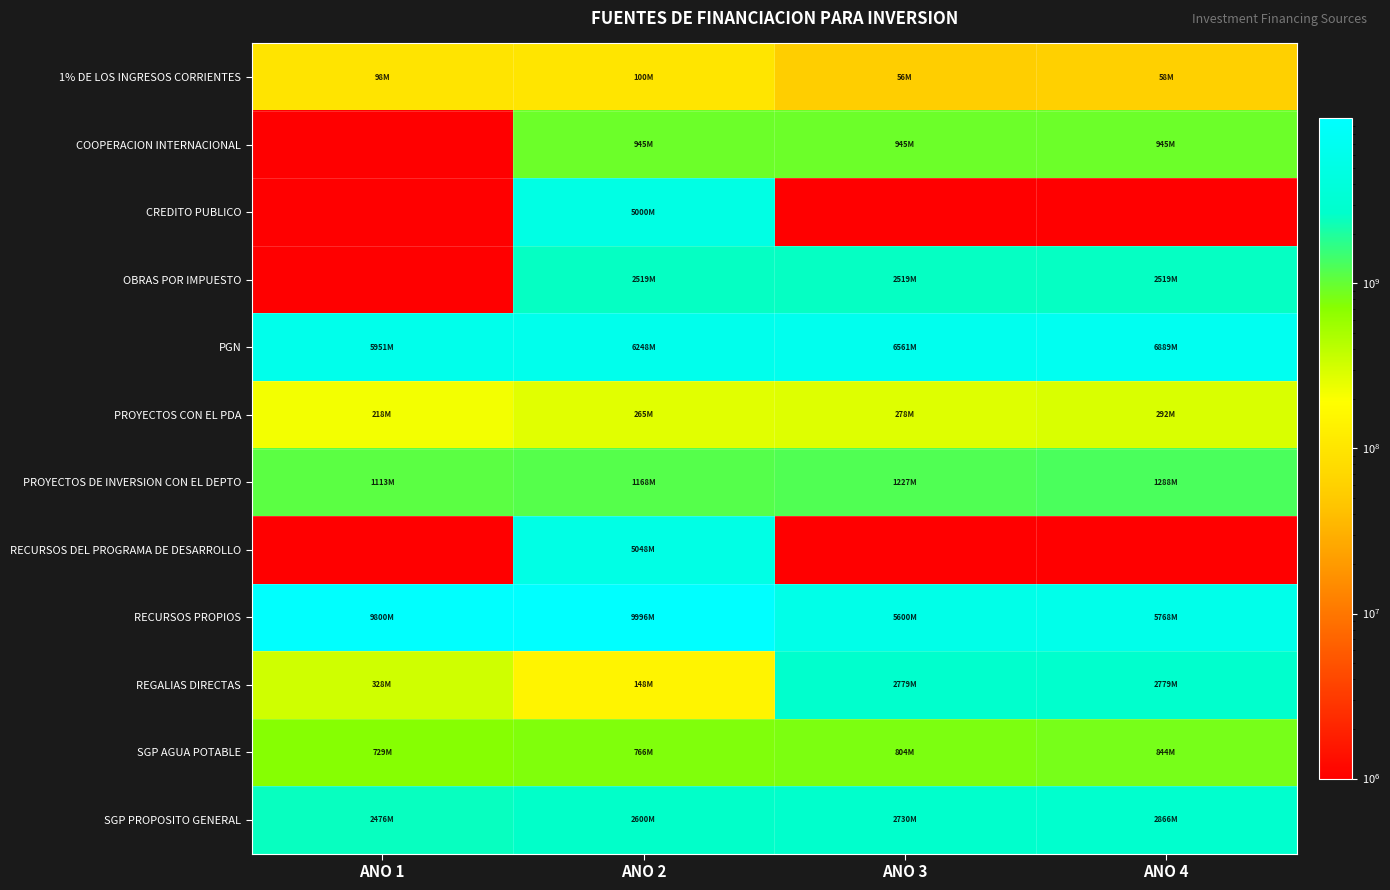

Which series has the largest range (max minus min)?

RECURSOS DEL PROGRAMA DE DESARROLLO